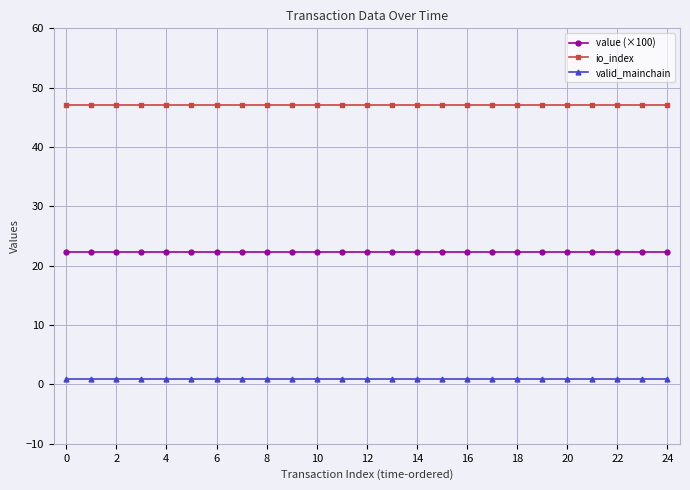

What is the average value of the io_index series?

47.0